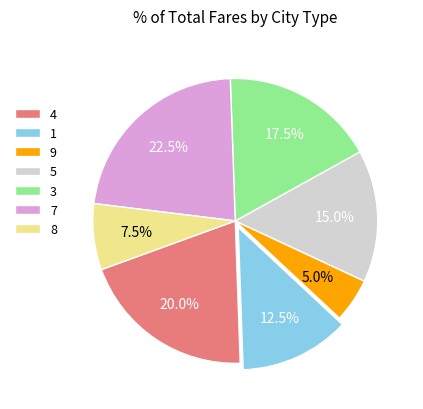

Which category has the biggest portion of the pie?

7